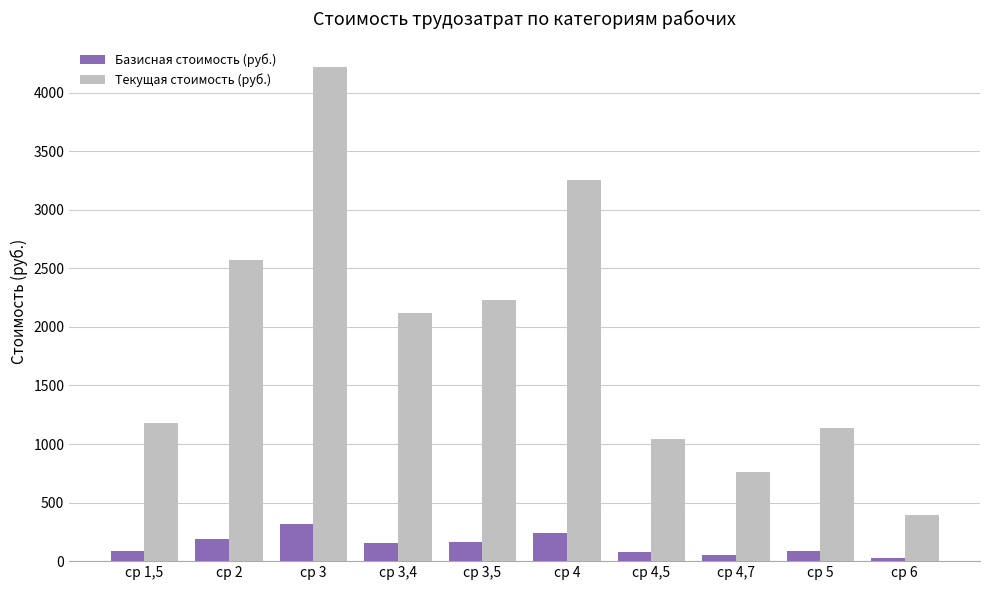

Is it true that Текущая стоимость (руб.) equals 396.2 at ср 6?

True